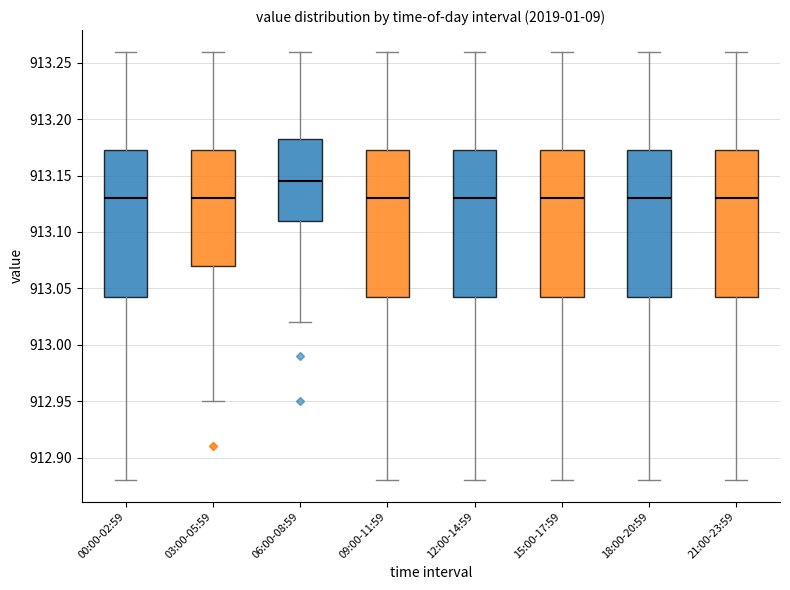

Where is the upper edge of the box for 18:00-20:59 on the y-axis? The values are not printed on the chart, so give them approximately, as read against the axis.

913.175